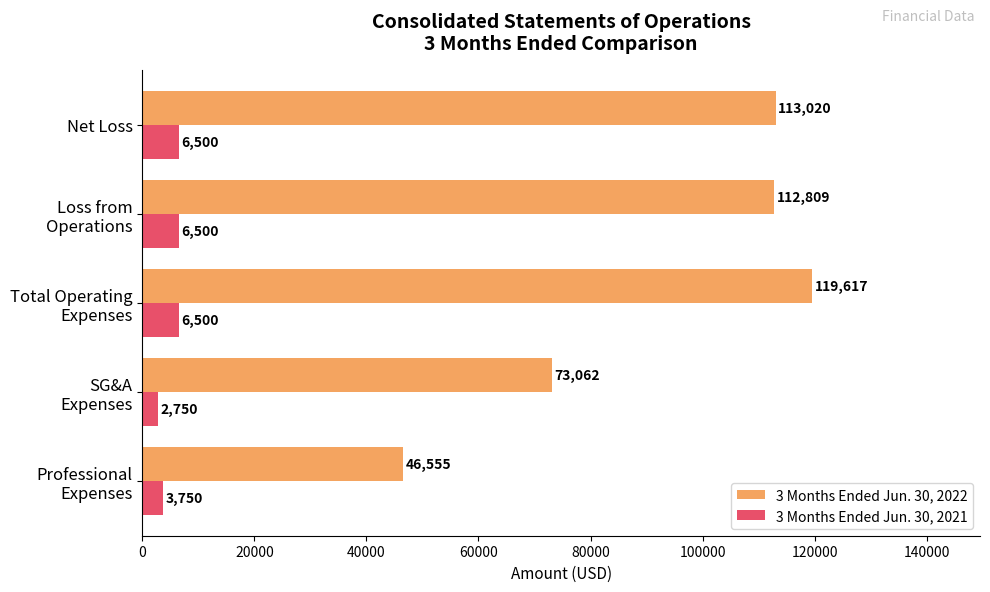

Which series has the largest range (max minus min)?

3 Months Ended Jun. 30, 2022